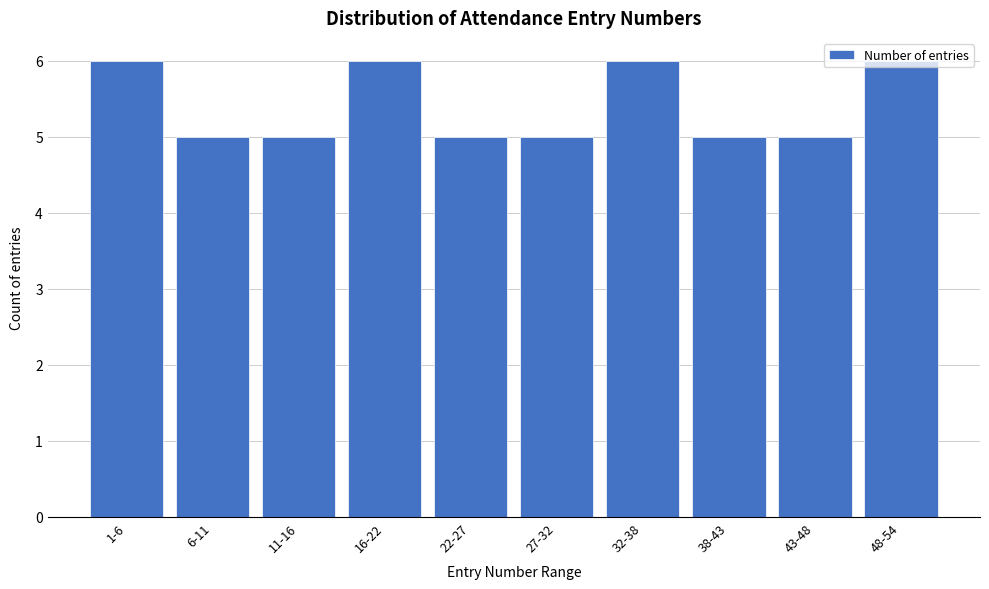

What is the smallest value displayed?

5